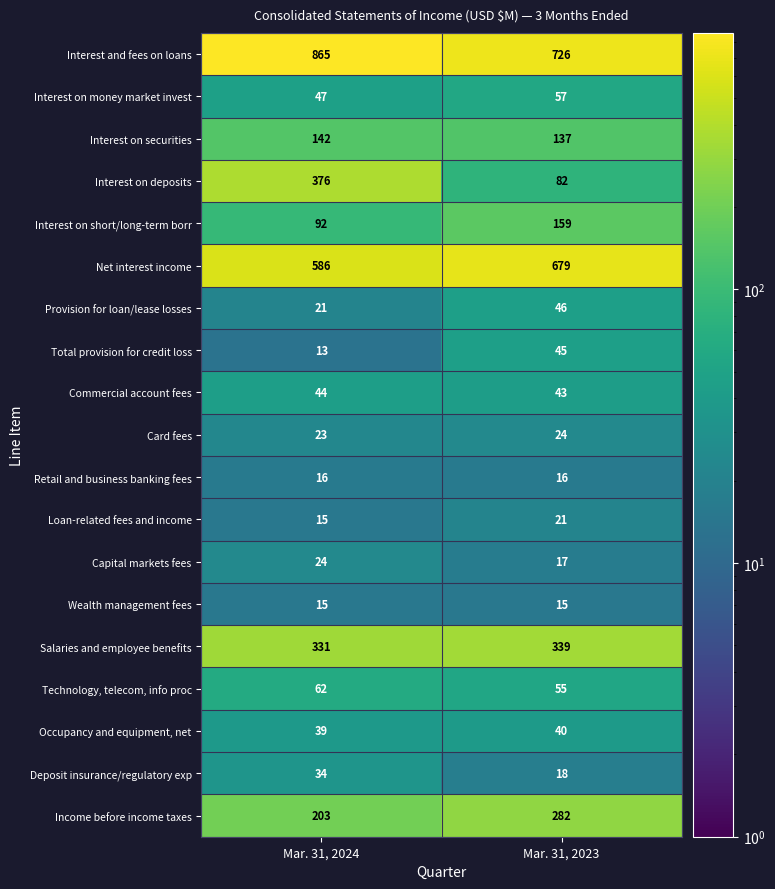

List the labels in order of Income before income taxes value, largest first.

Mar. 31, 2023, Mar. 31, 2024